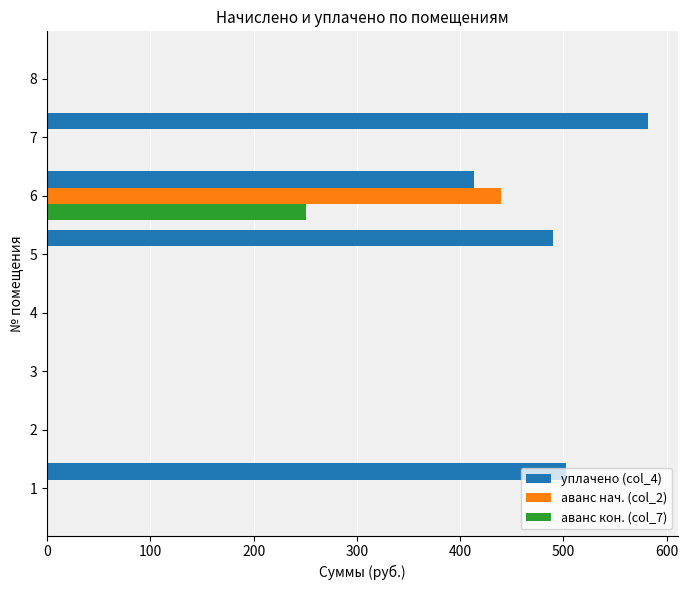

Count the number of categories in the chart.

8